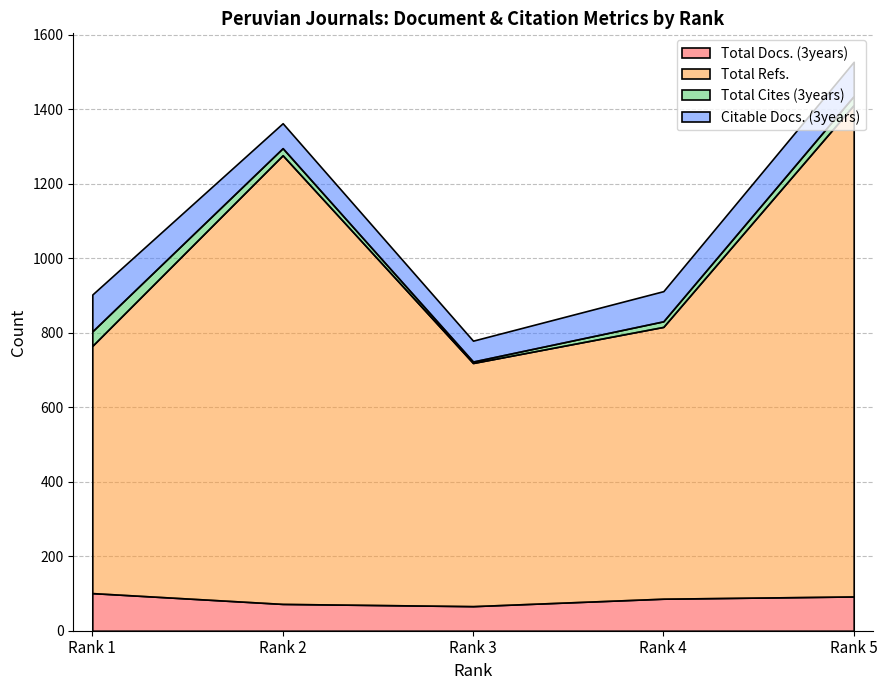

Where is the first local minimum for Citable Docs. (3years)?

Rank 3